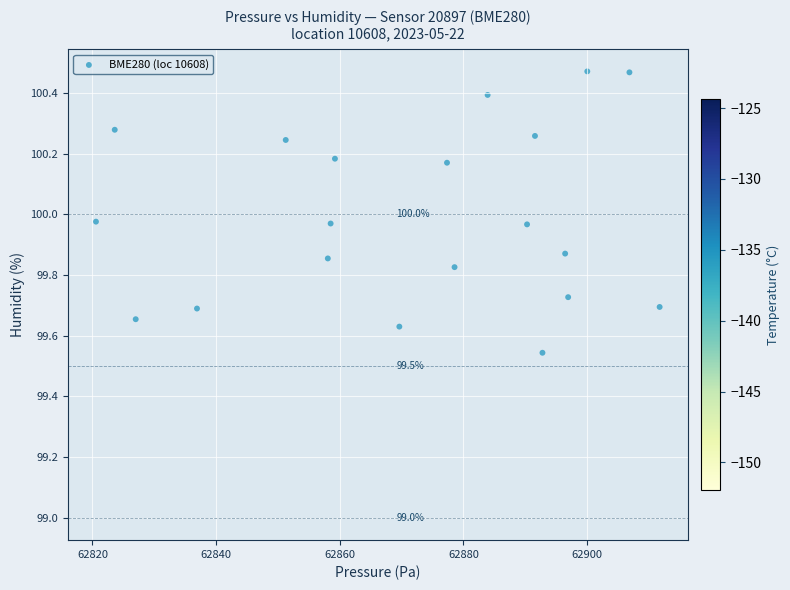

What is the range of Y values (max minus min)?

0.9